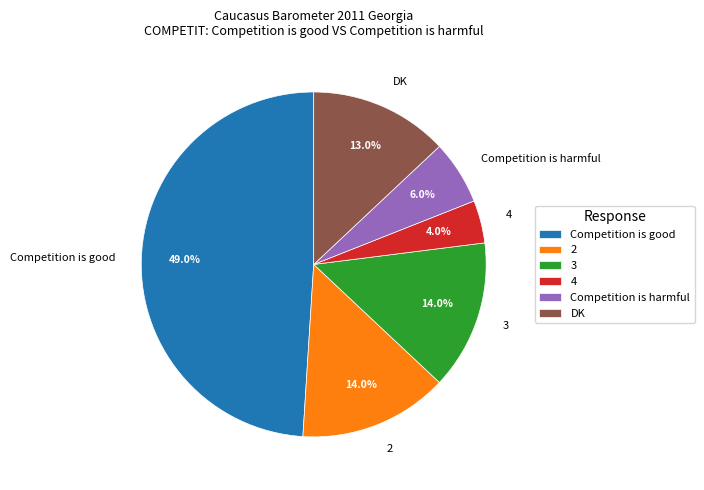

Which has a higher value, 2 or Competition is good?

Competition is good